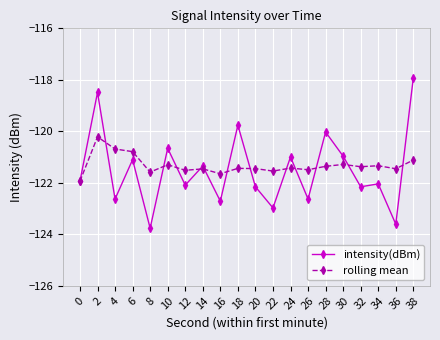

Which series has the widest spread of values?

intensity(dBm)